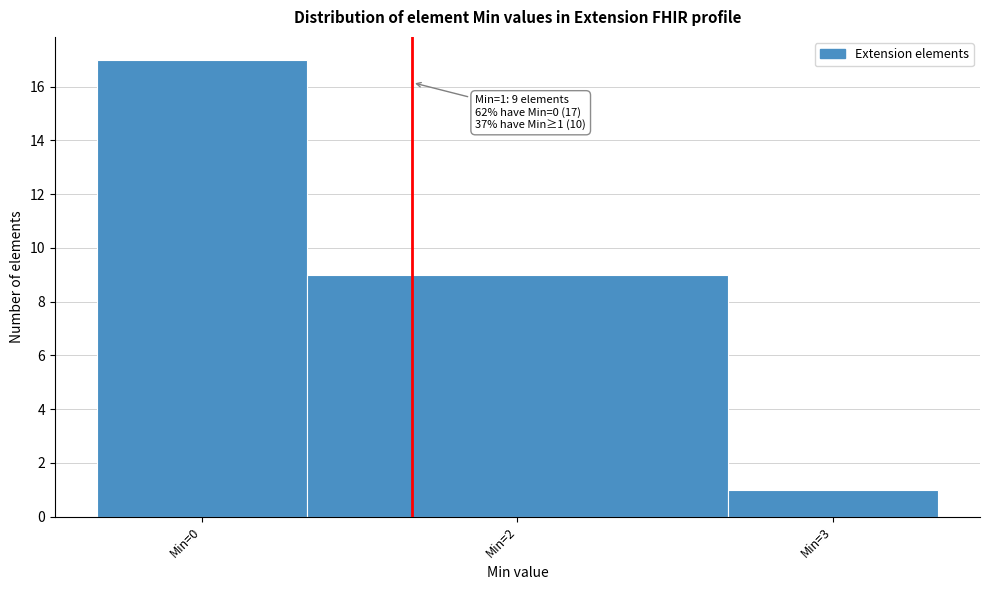

Reading right to left, what are all the values shown in this chart?

1	9	17